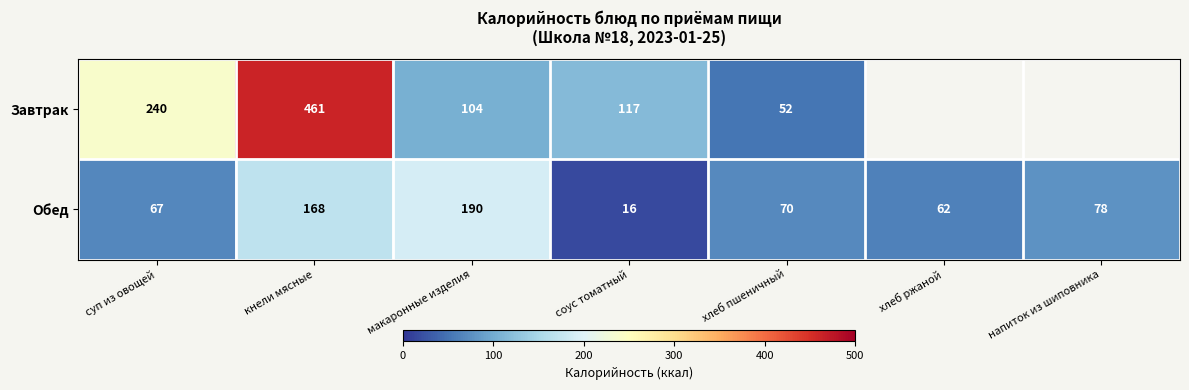

At how many categories does at least one series exceed 243?

1